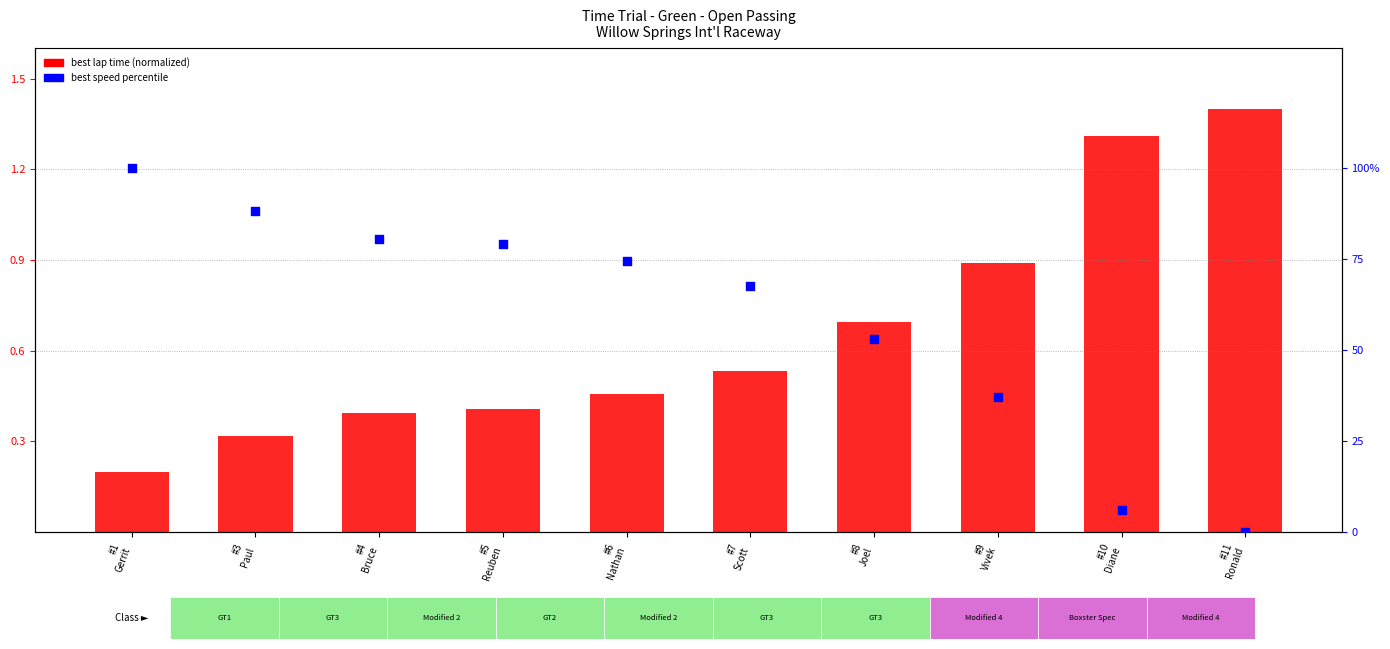

Which series has the largest total across all categories?

best speed percentile